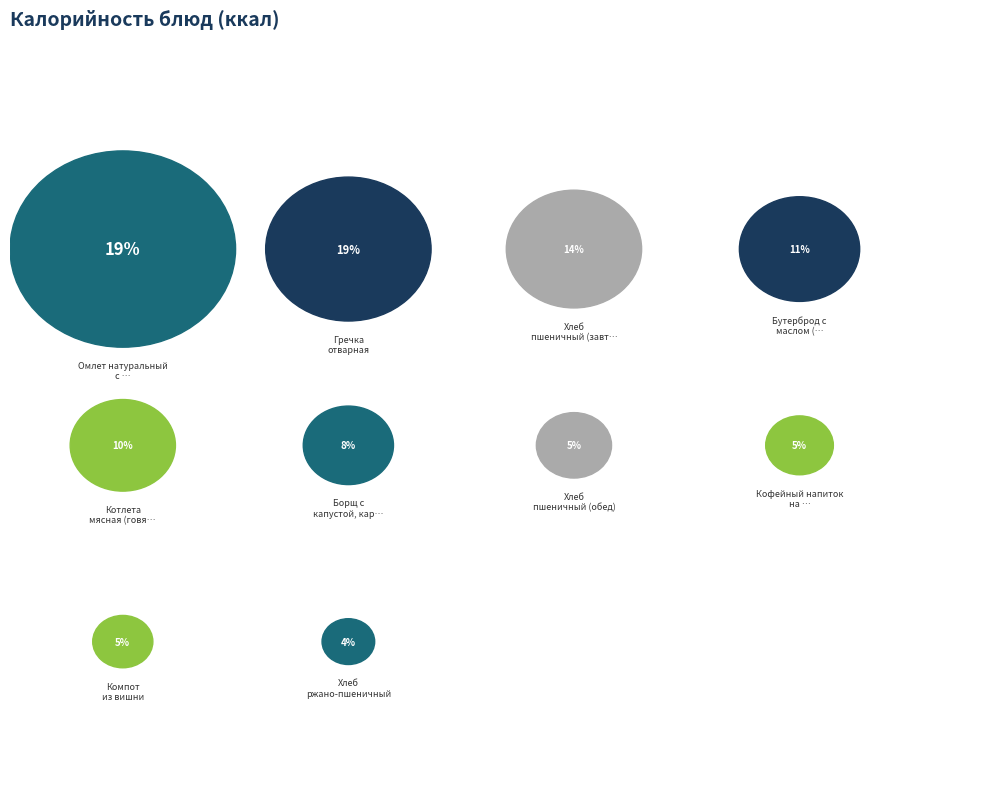

Is it true that Хлеб пшеничный (завтрак) is 14% of the pie?

True